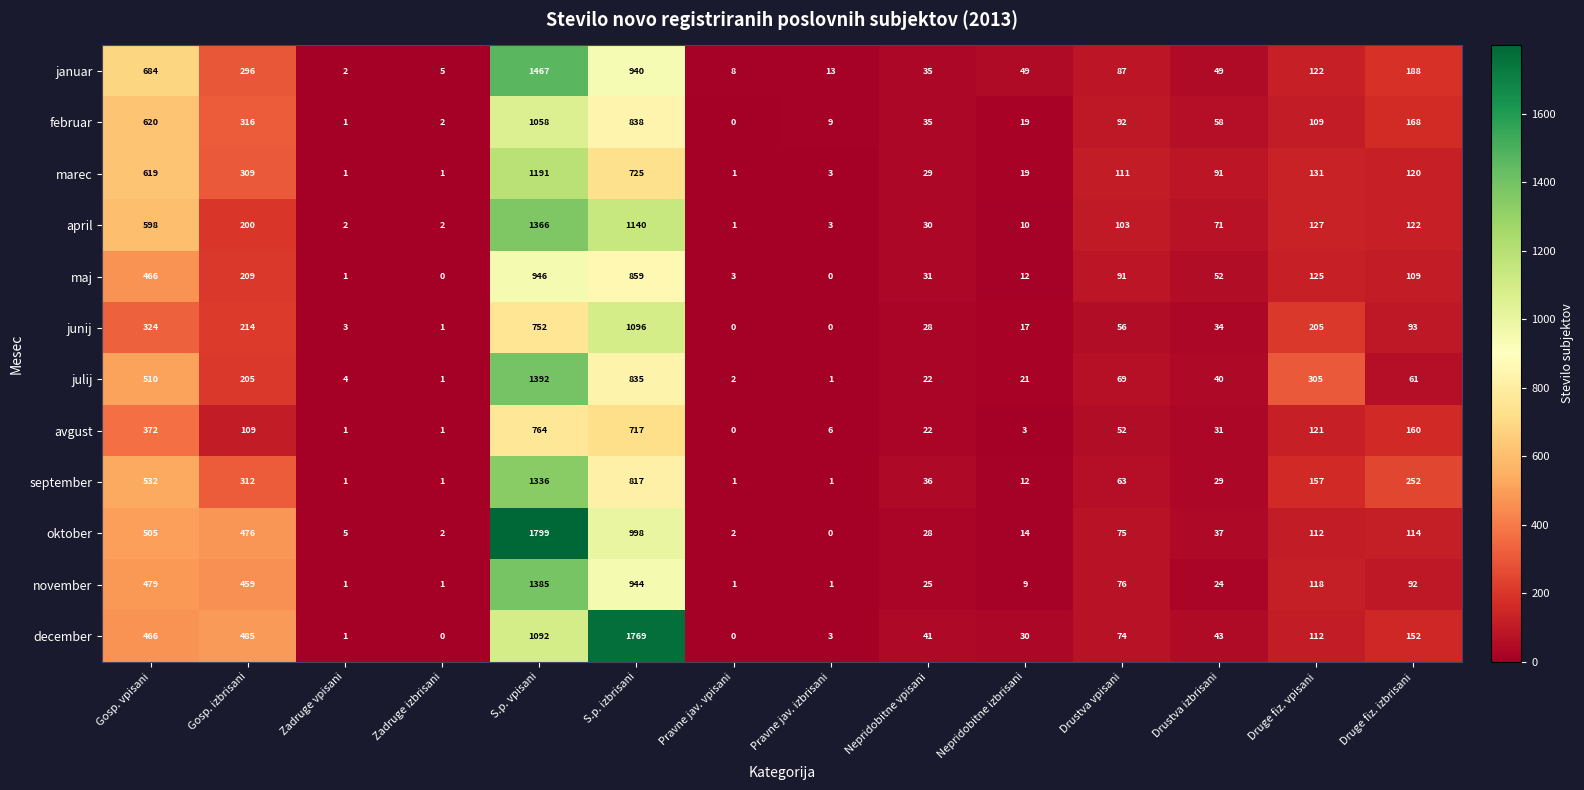

Which series has the largest total across all categories?

december